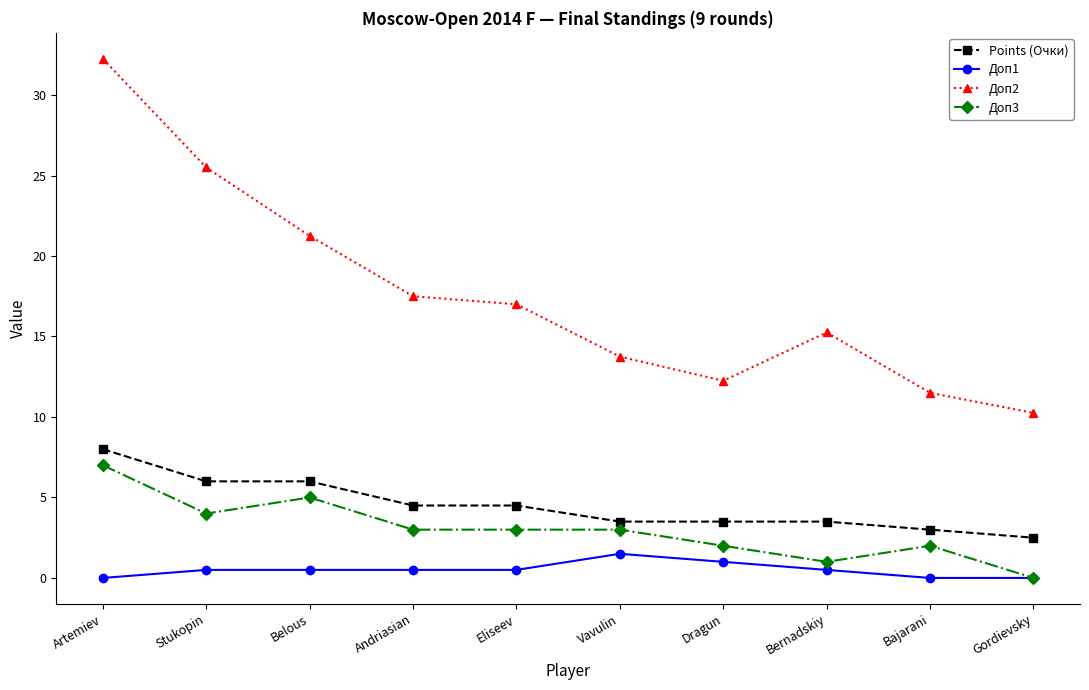

What is the difference between the Доп1 values at Gordievsky and Vavulin?

1.5